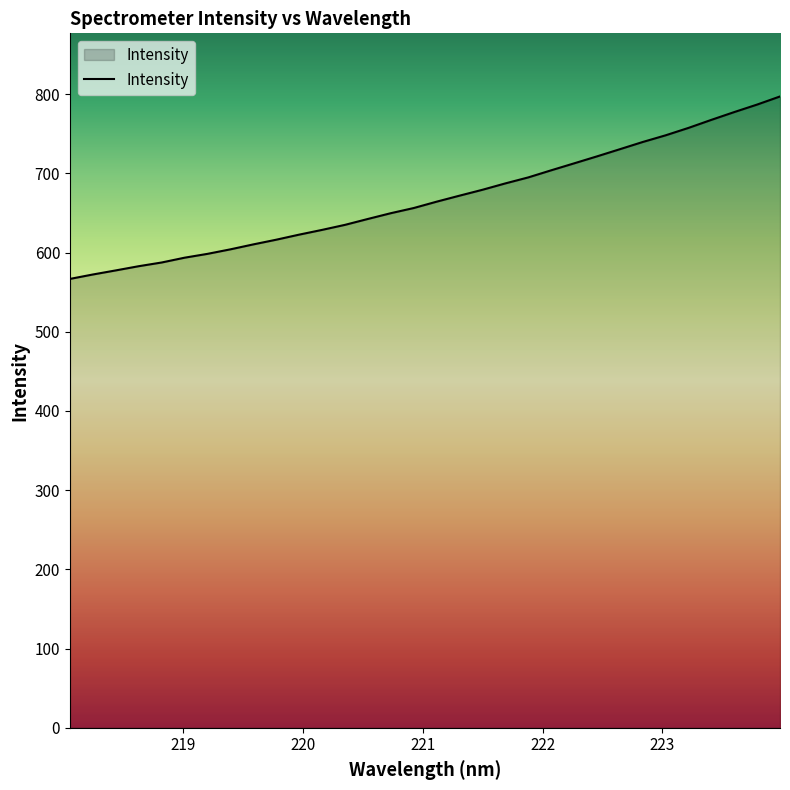

What is the average value?

668.2